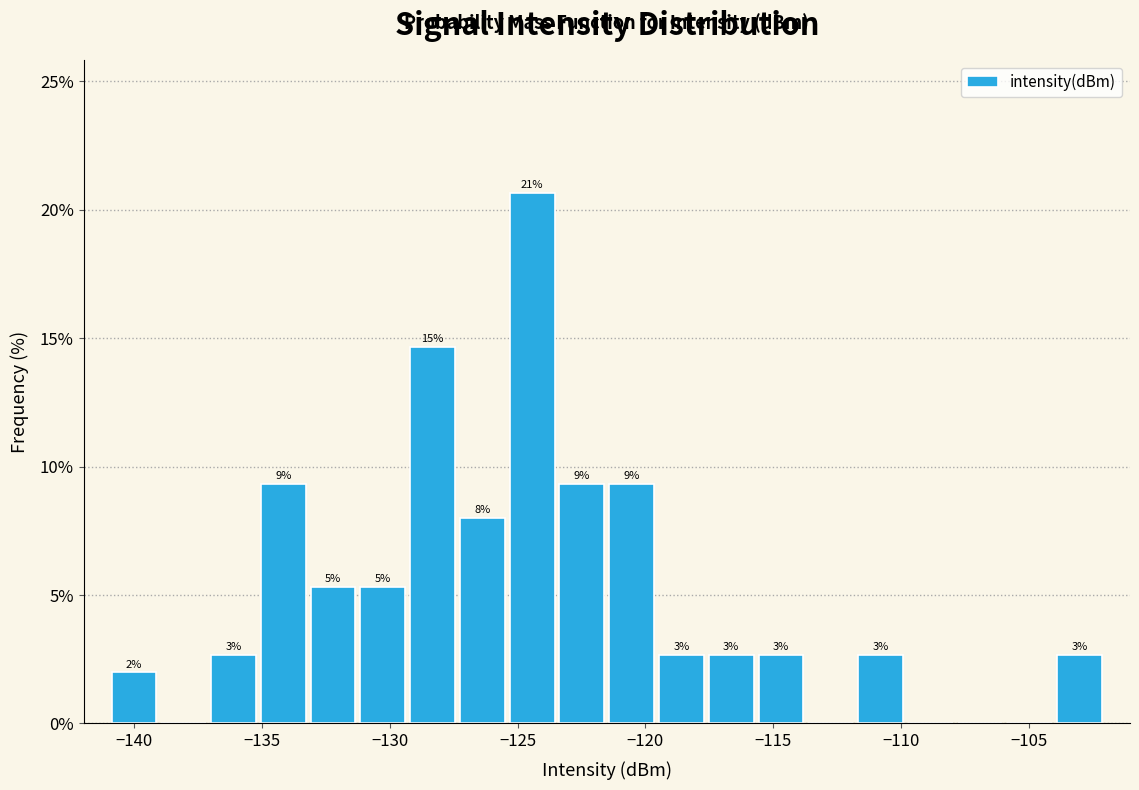

Read against the x-axis, roughly where is the centre of the tallest bar?

-124.5